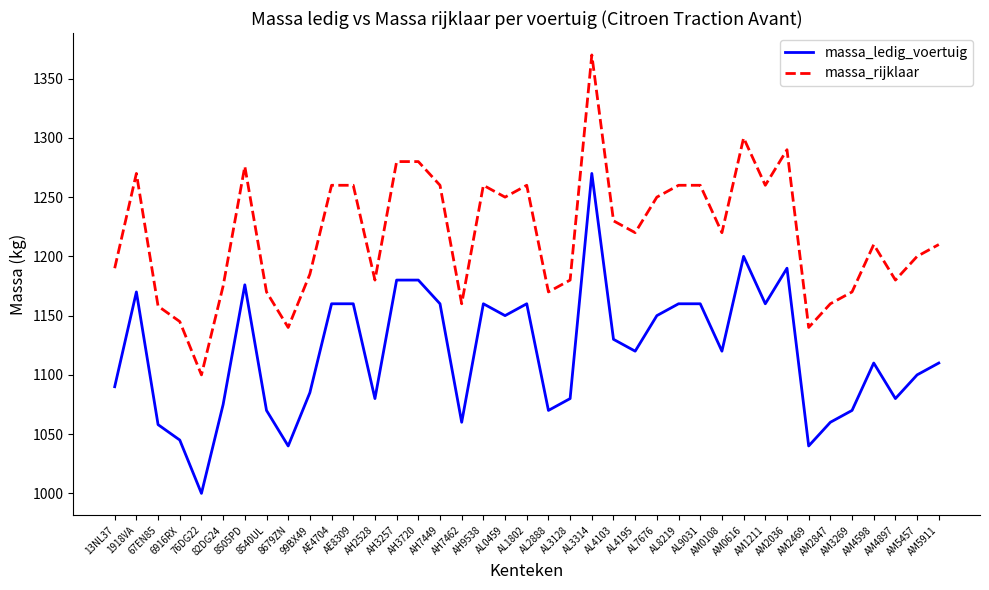

What are all the series names shown in the legend?

massa_ledig_voertuig, massa_rijklaar